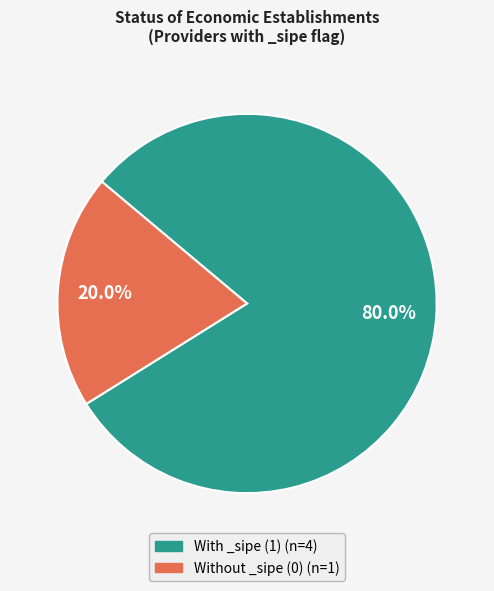

Is there a majority slice in this chart?

Yes